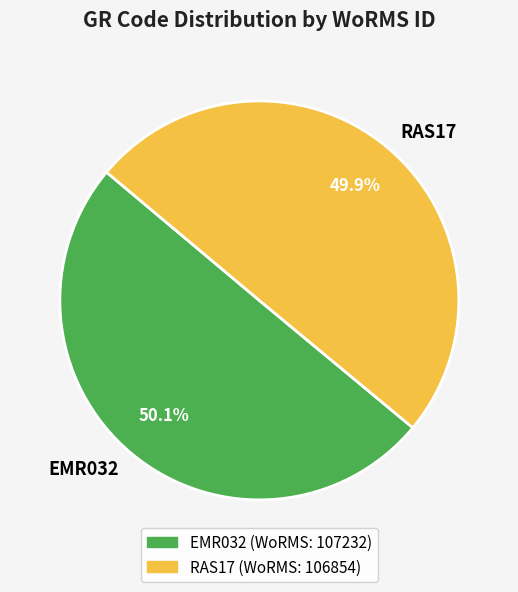

What portion of the pie excludes EMR032?

49.9%